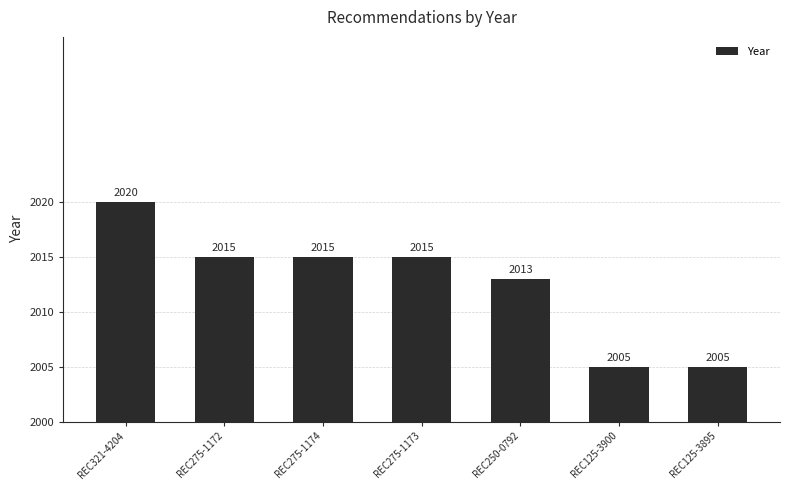

Is it true that the value at REC125-3900 is 1207?

False